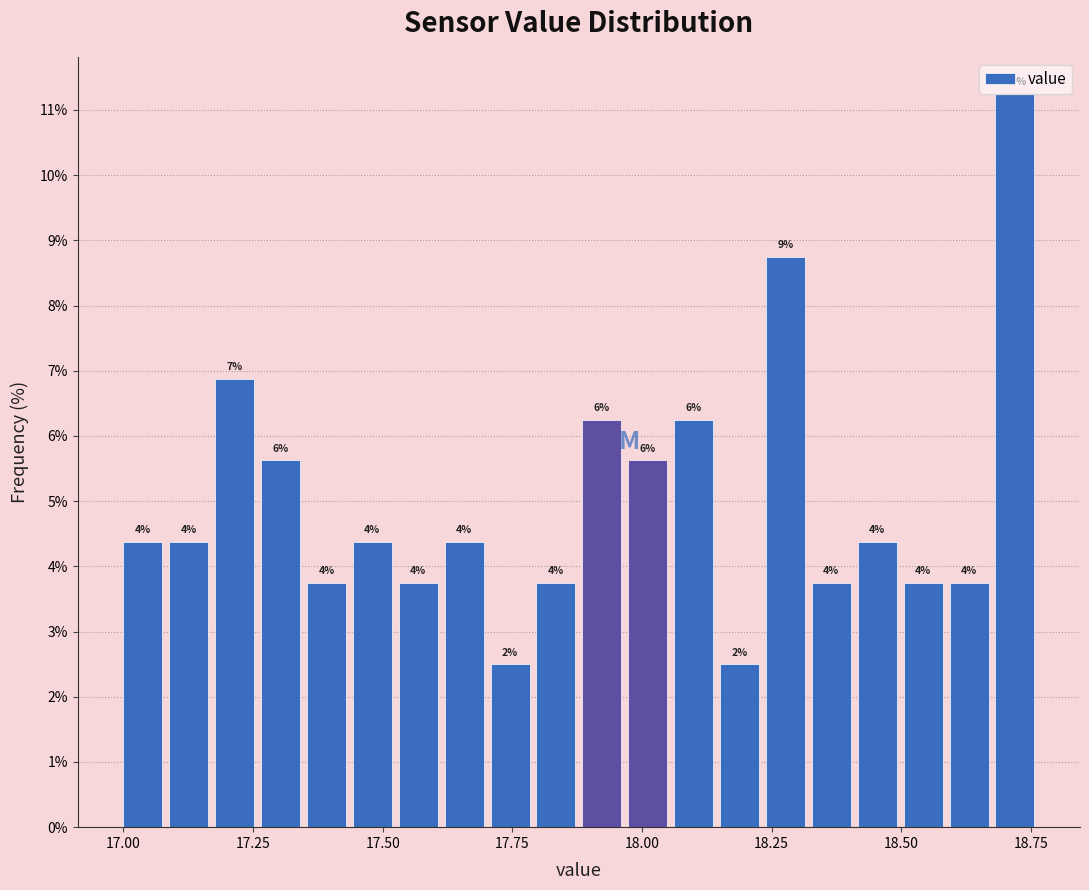

Around what value on the x-axis is the tallest bar? Give the approximate position of its centre, as read against the axis.

18.70